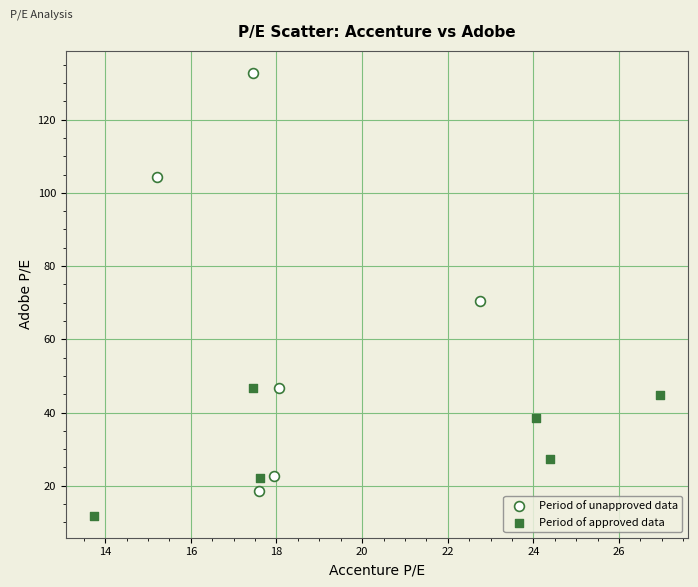

Which series reaches the minimum Y coordinate?

Period of approved data